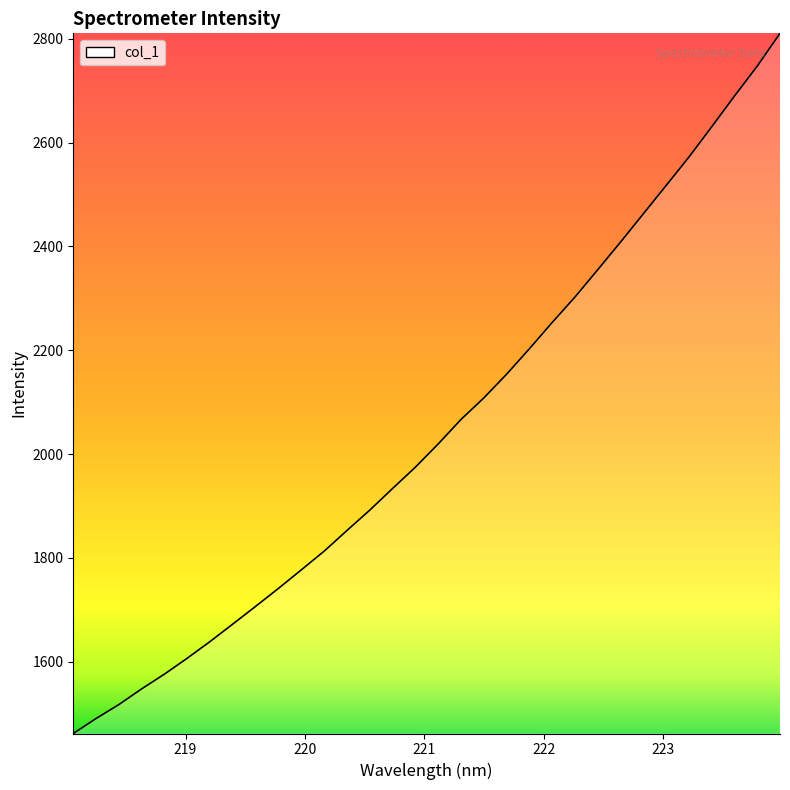

What is the minimum value shown in the chart?

1461.6